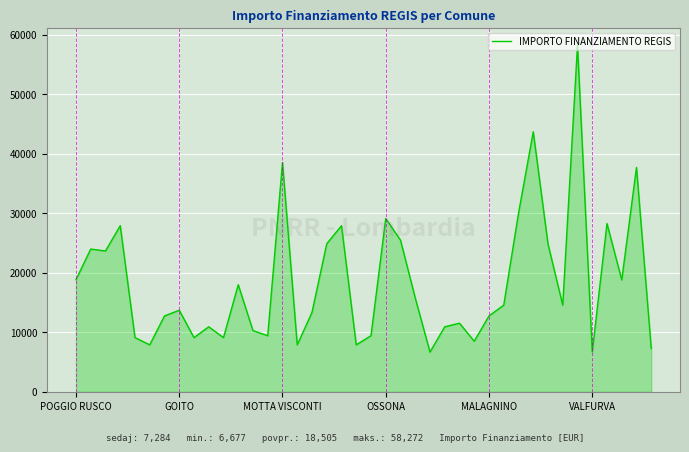

What is the greatest value displayed?

58272